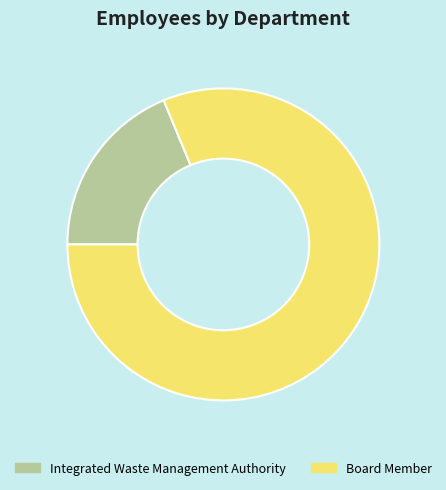

What is the majority slice?

Board Member